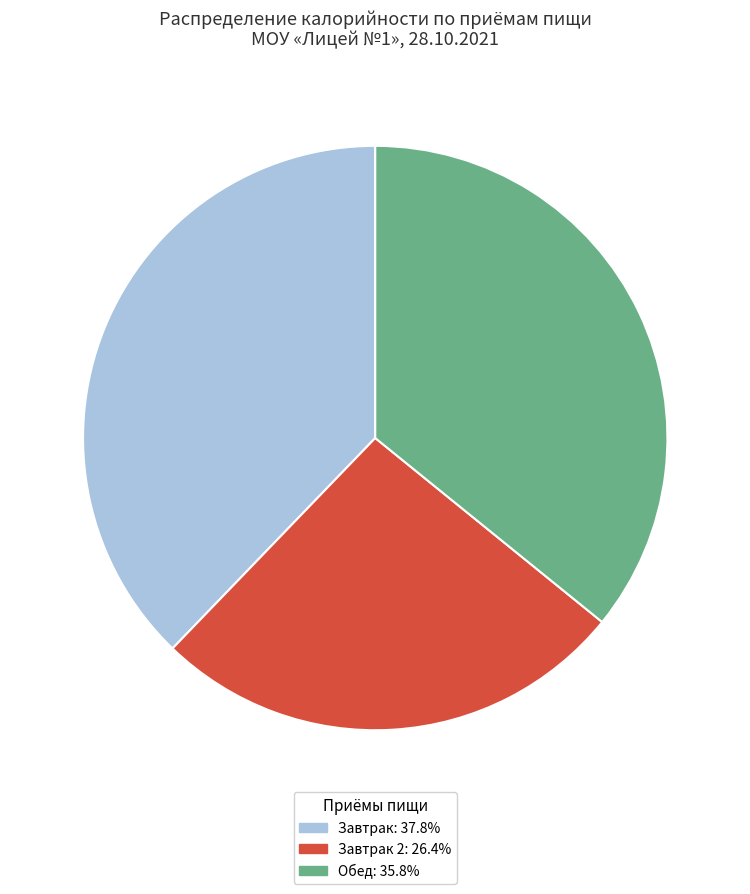

What is the ratio of the value at Завтрак 2: 26.4% to the value at Обед: 35.8%?

0.7